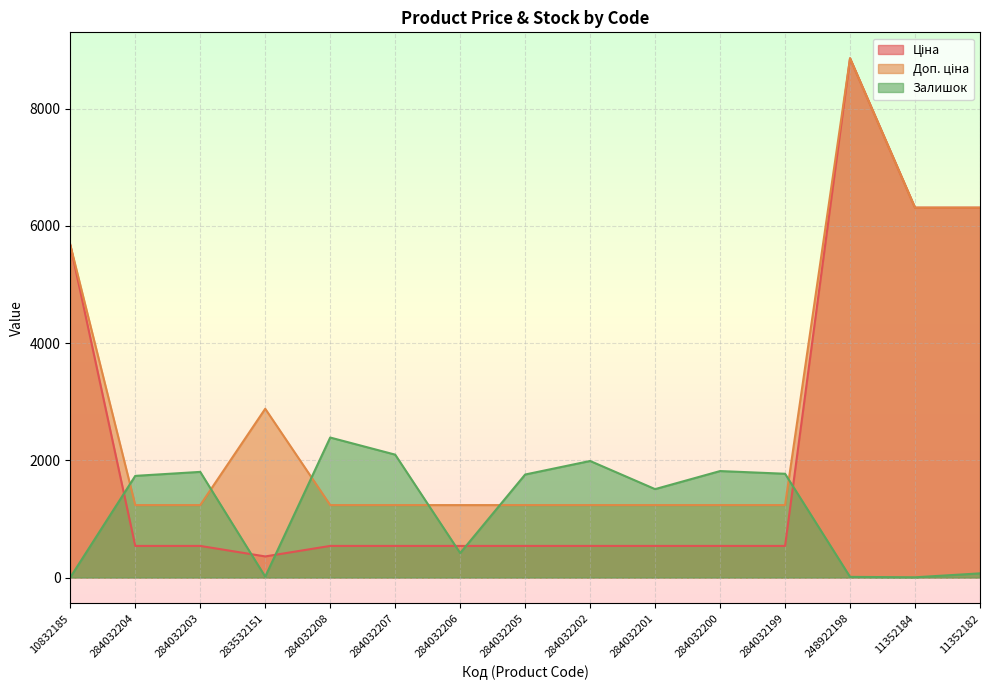

How many interior local peaks does the Доп. ціна series have?

2